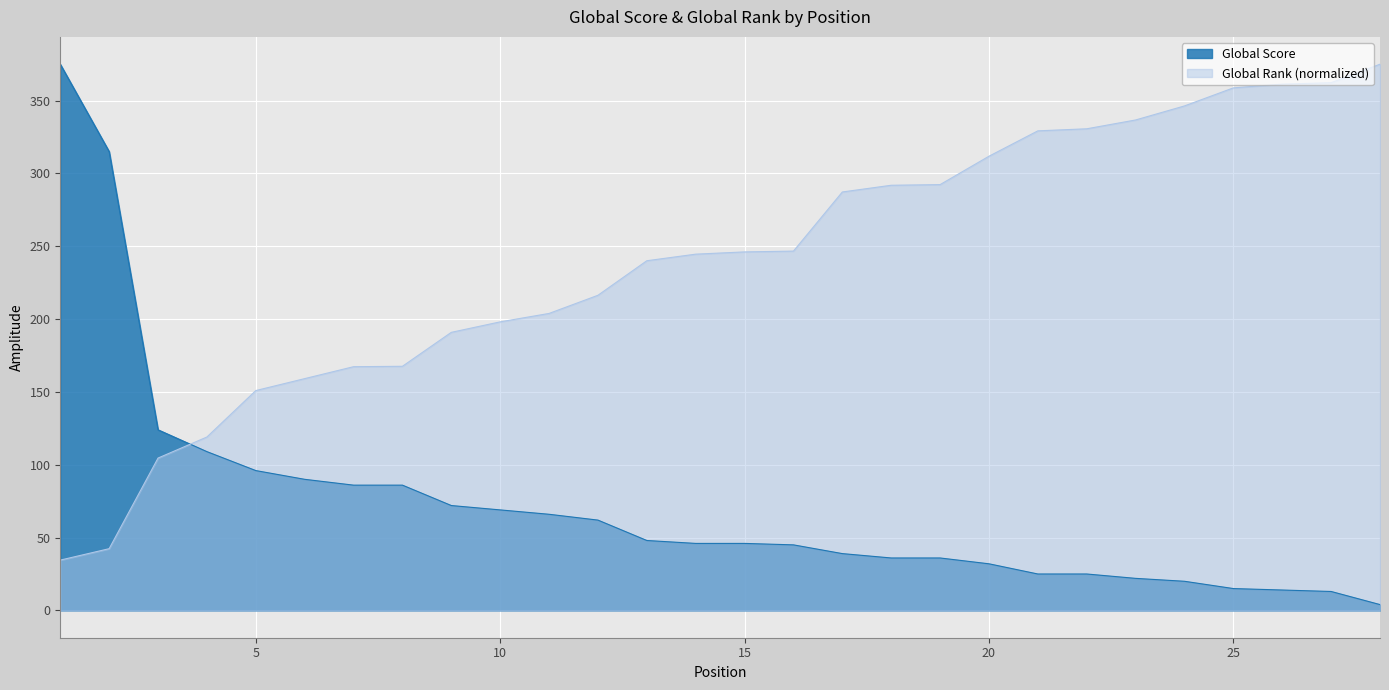

Rank the series by their maximum value, from lowest to highest.

Global Score, Global Rank